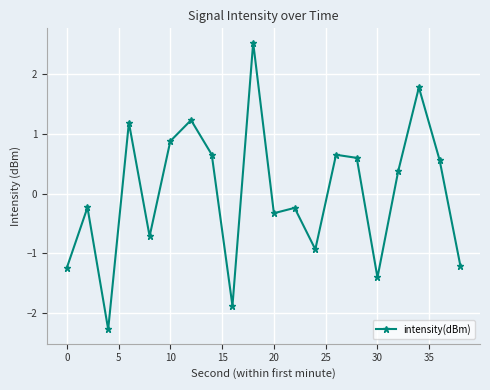

What is the difference between the maximum and second lowest values?

4.4